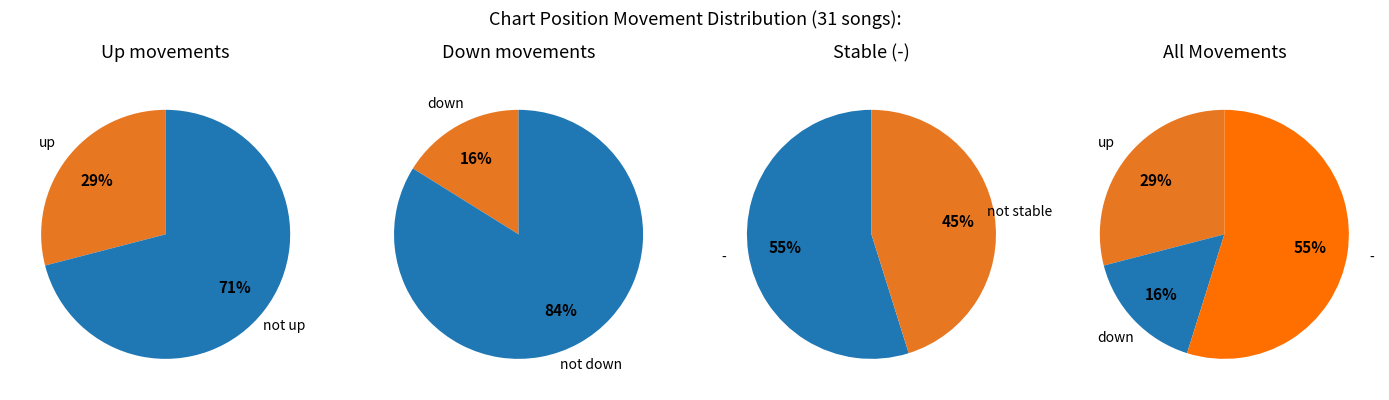

True or false: down accounts for 9% of the total.

False